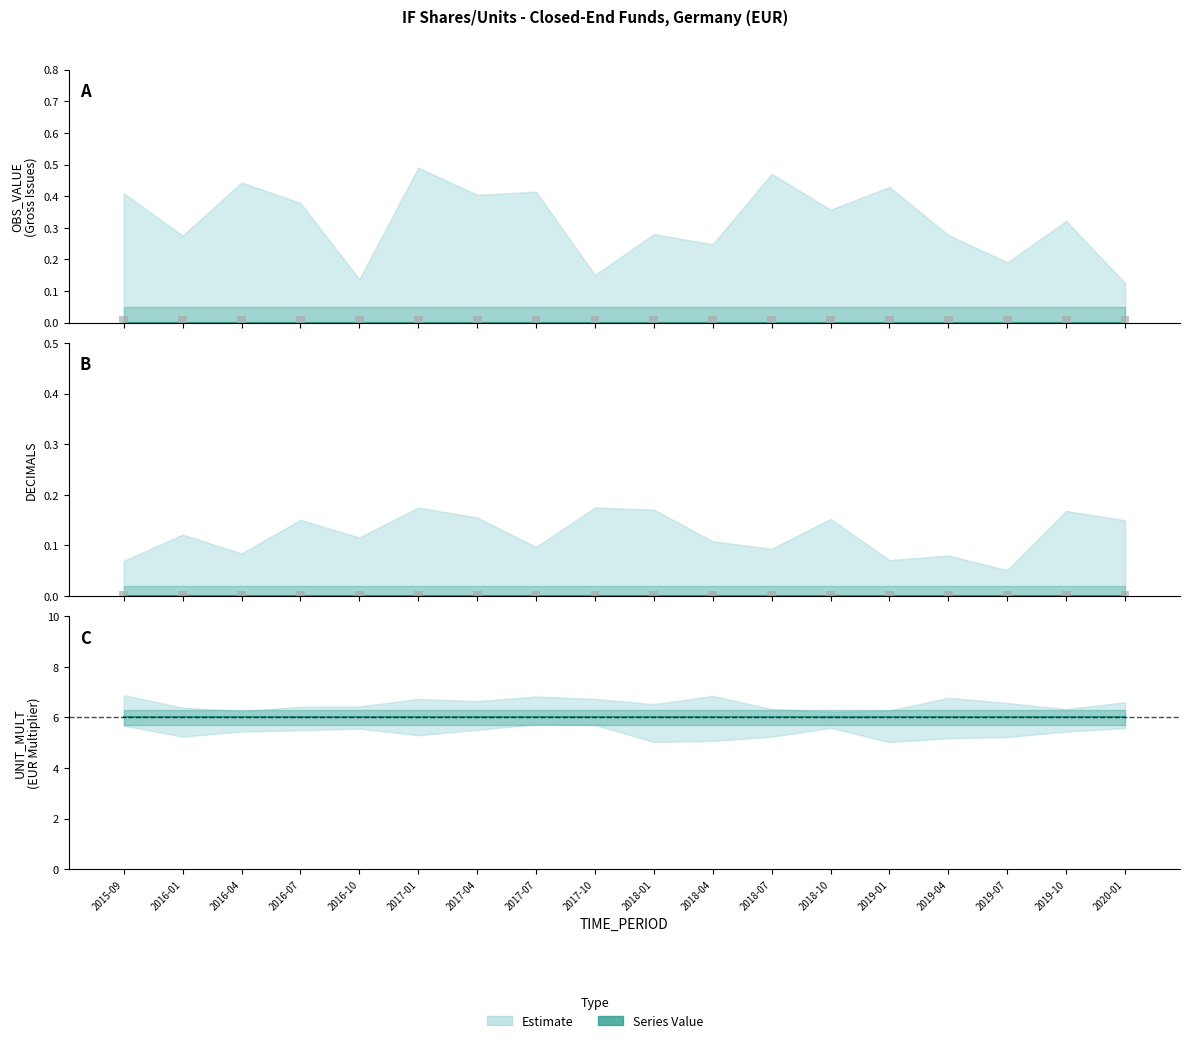

Between 2015-09 and 2019-10, which is larger?

2015-09